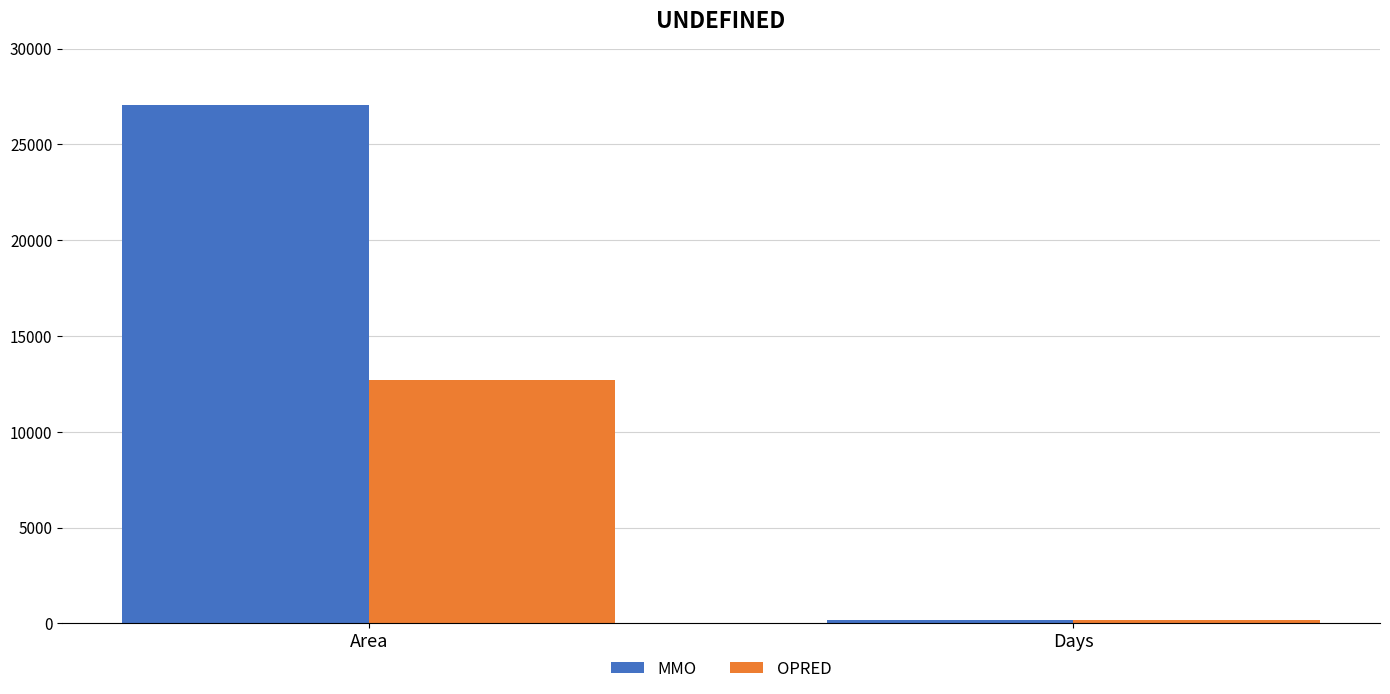

What is the value of the MMO bar at the 2nd from the left?

183